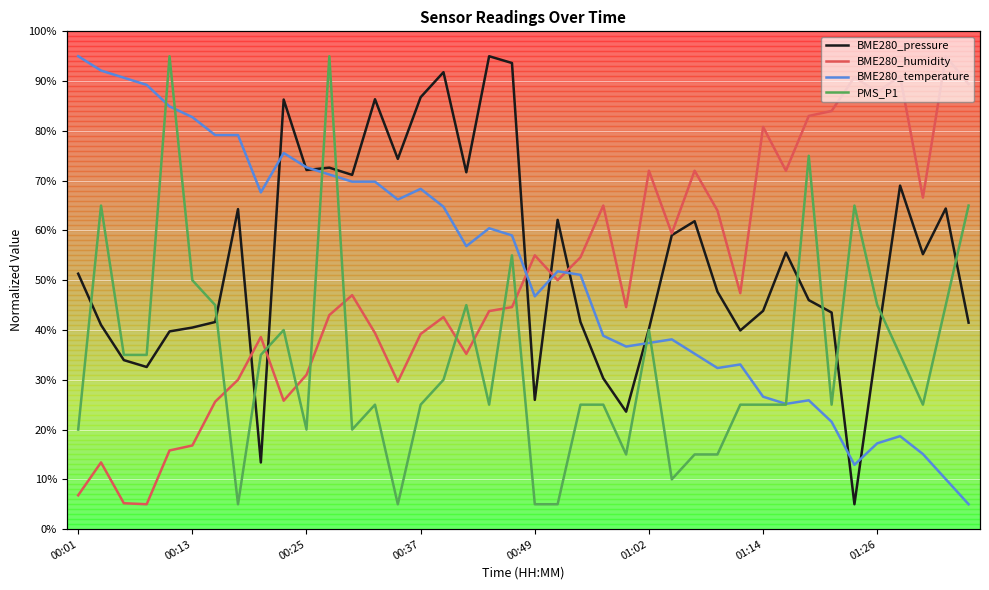

What position from the left is 00:25?

3